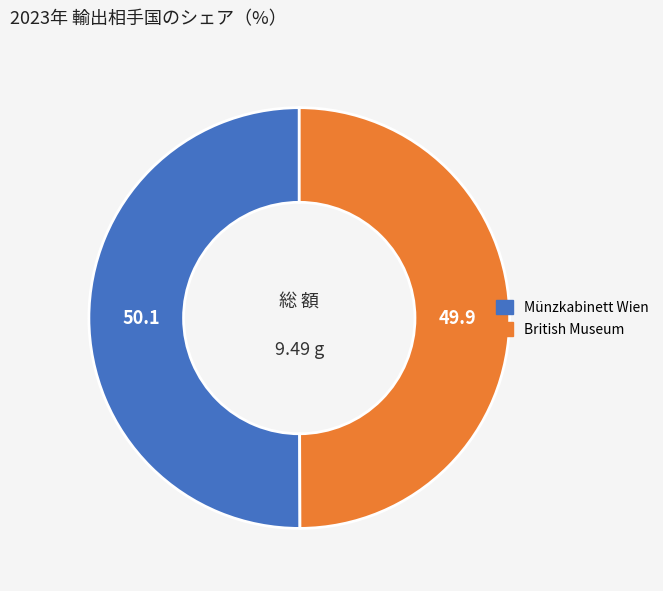

Is the sum of Münzkabinett Wien and British Museum greater than half?

Yes